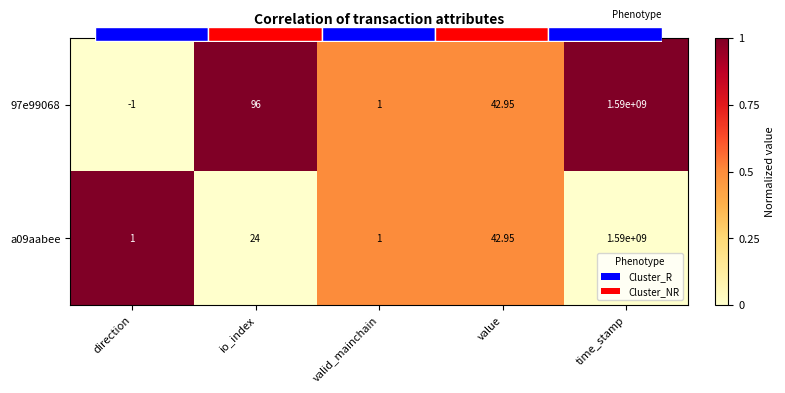

Which series has the largest range (max minus min)?

97e99068